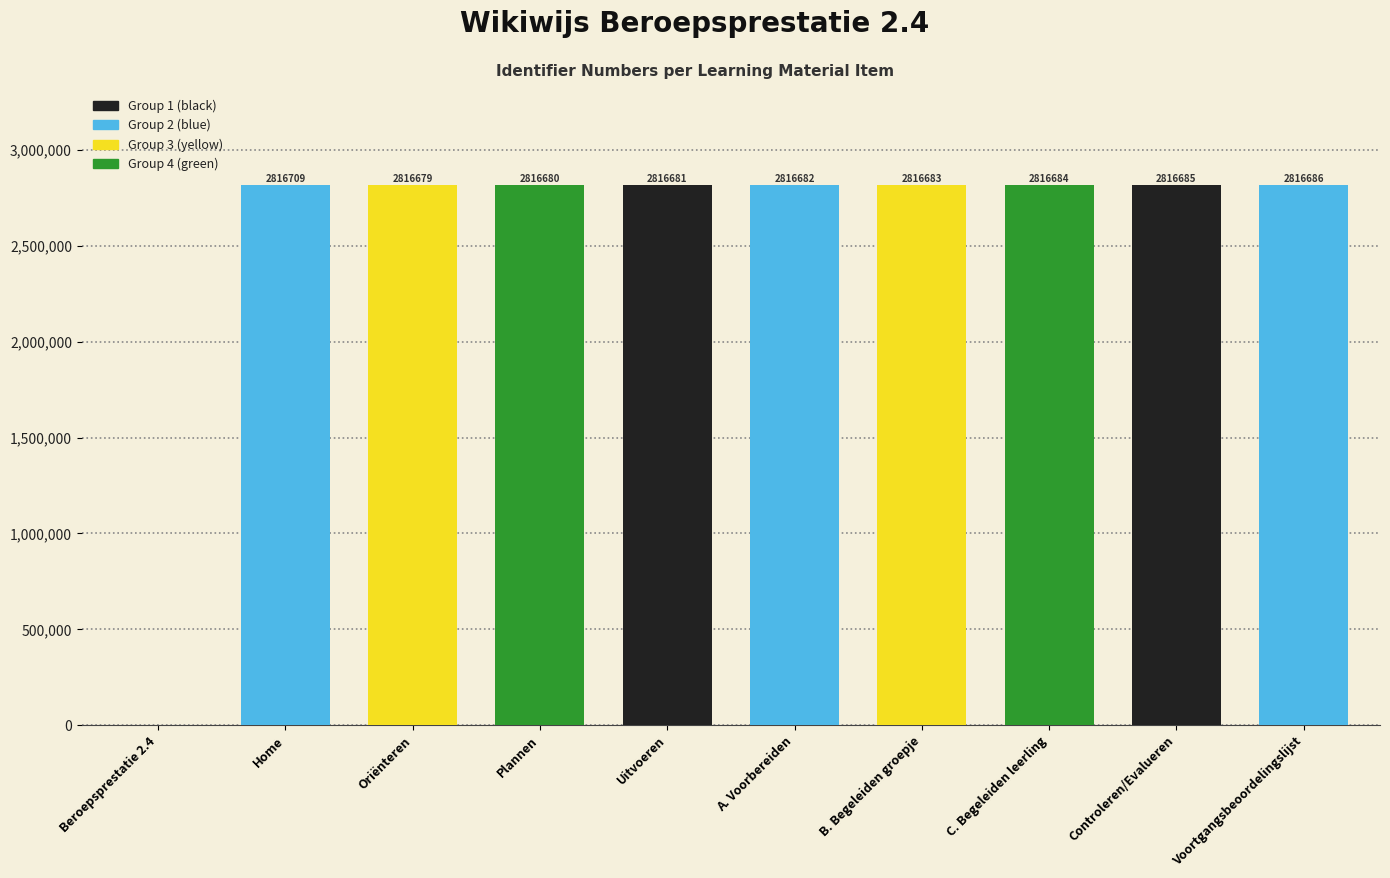

Read the value at Plannen, to the nearest 100.

2816700